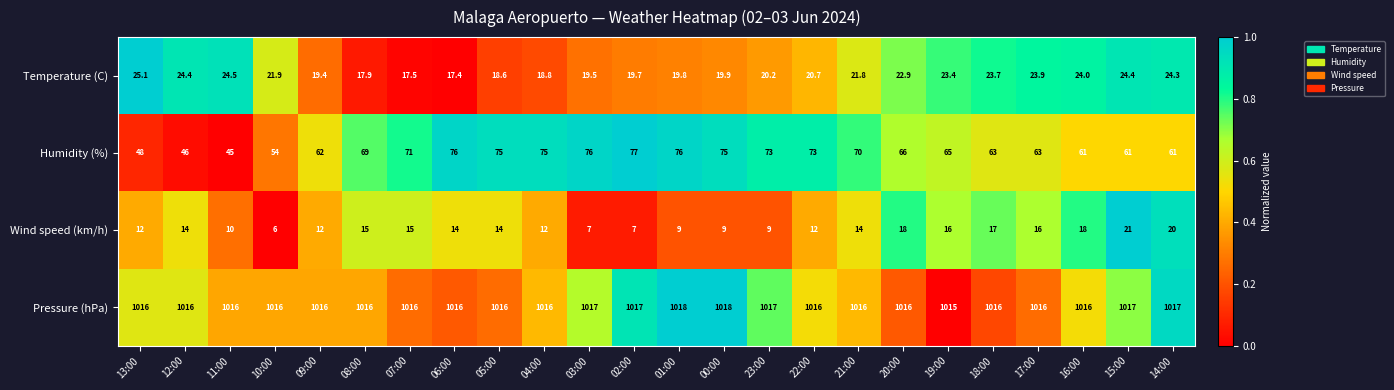

Between 16:00 and 14:00, which series saw the biggest shift?

Wind speed (km/h)